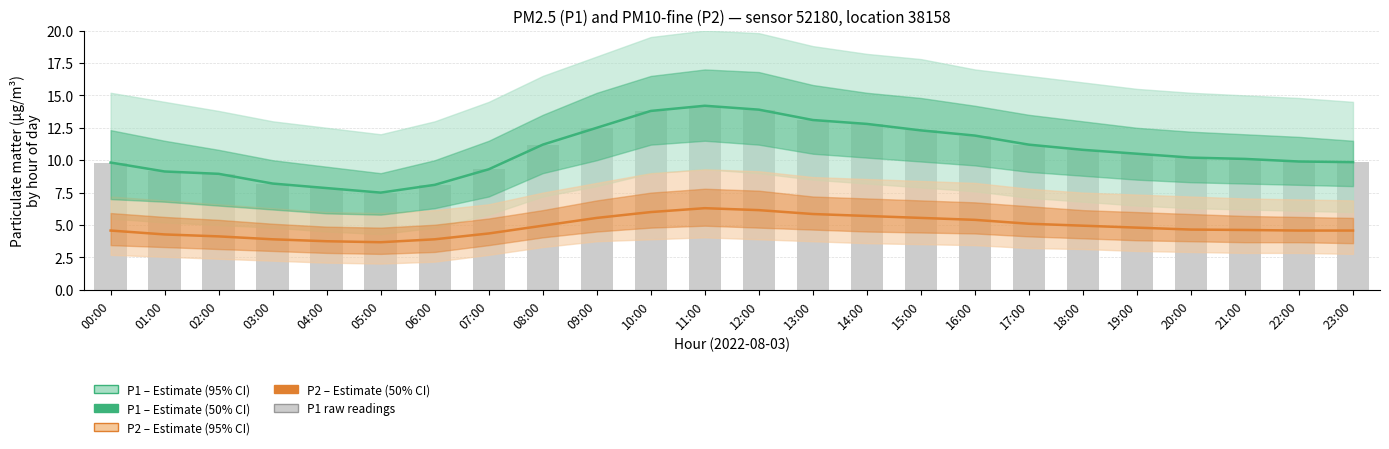

Reading left to right, what are all the values shown in this chart?

P1 mean: 9.8	9.1	8.9	8.2	7.8	7.5	8.1	9.3	11.2	12.5	13.8	14.2	13.9	13.1	12.8	12.3	11.9	11.2	10.8	10.5	10.2	10.1	9.9	9.8
P2 mean: 4.6	4.3	4.1	3.9	3.8	3.7	3.9	4.3	4.9	5.6	6.0	6.3	6.1	5.8	5.7	5.6	5.4	5.1	4.9	4.8	4.7	4.6	4.6	4.6
P1 readings: 9.8	9.1	8.9	8.2	7.8	7.5	8.1	9.3	11.2	12.5	13.8	14.2	13.9	13.1	12.8	12.3	11.9	11.2	10.8	10.5	10.2	10.1	9.9	9.8